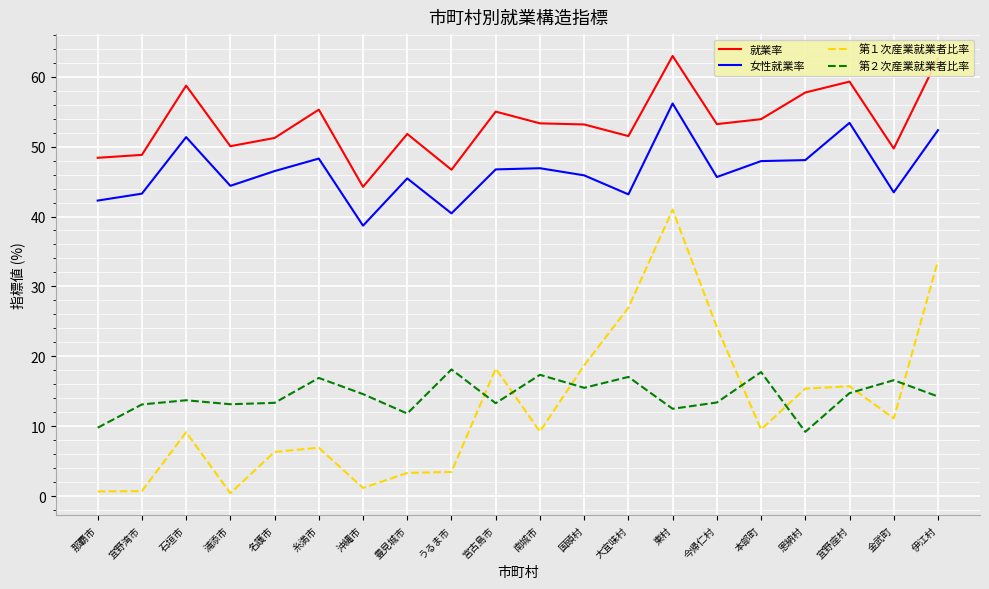

What is the minimum value shown in the chart?

0.4